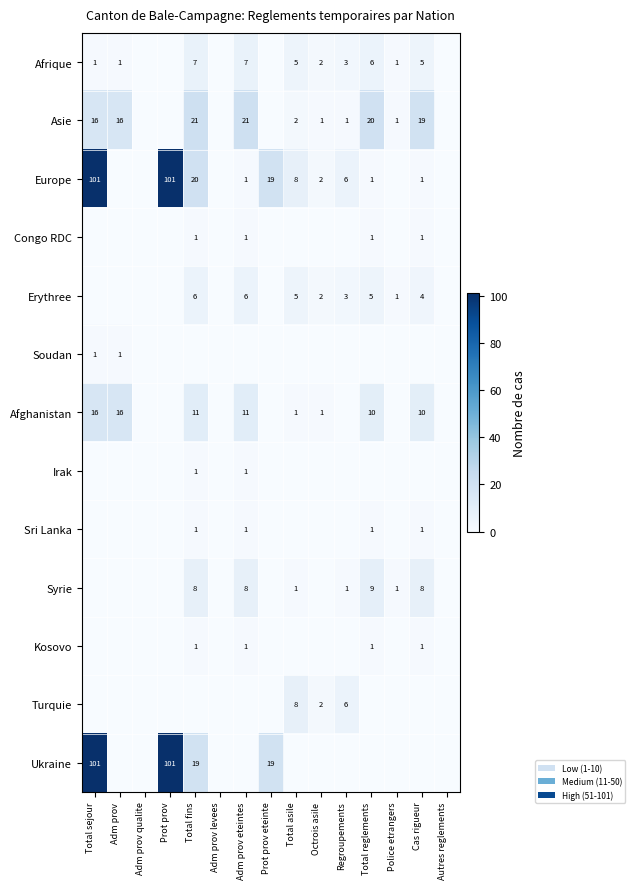

How many categories are shown in the chart?

15